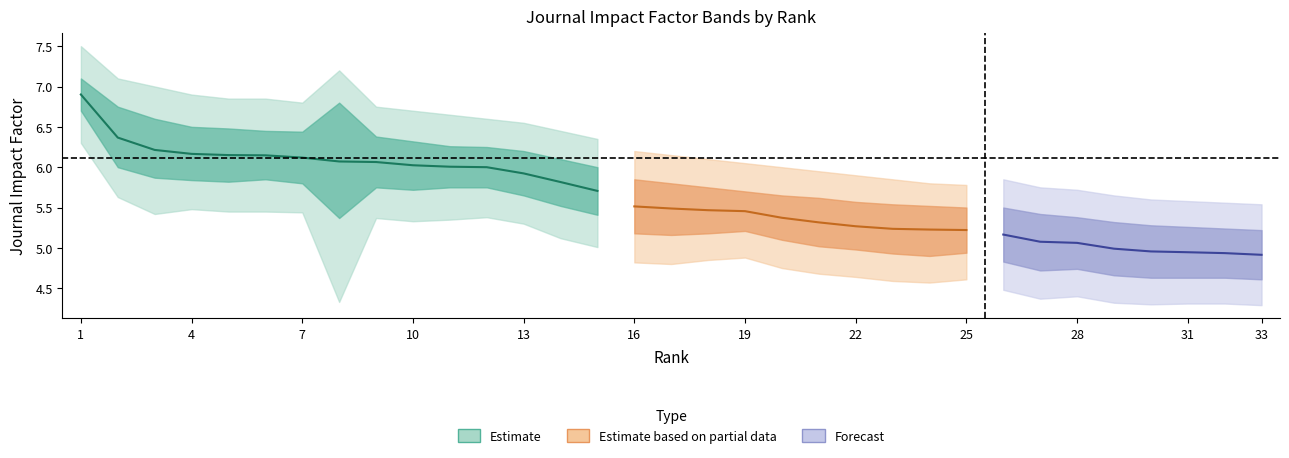

True or false: 5-Year Impact Factor has a value of 9.3 at 2.

False